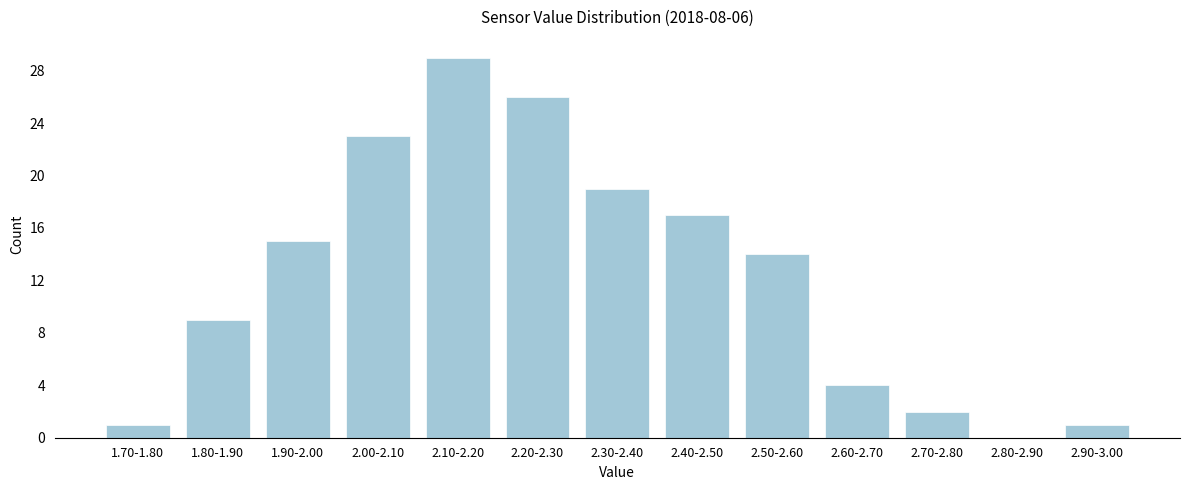

Reading right to left, transcribe all the data shown in this chart.

2.90-3.00=1	2.80-2.90=0	2.70-2.80=2	2.60-2.70=4	2.50-2.60=14	2.40-2.50=17	2.30-2.40=19	2.20-2.30=26	2.10-2.20=29	2.00-2.10=23	1.90-2.00=15	1.80-1.90=9	1.70-1.80=1